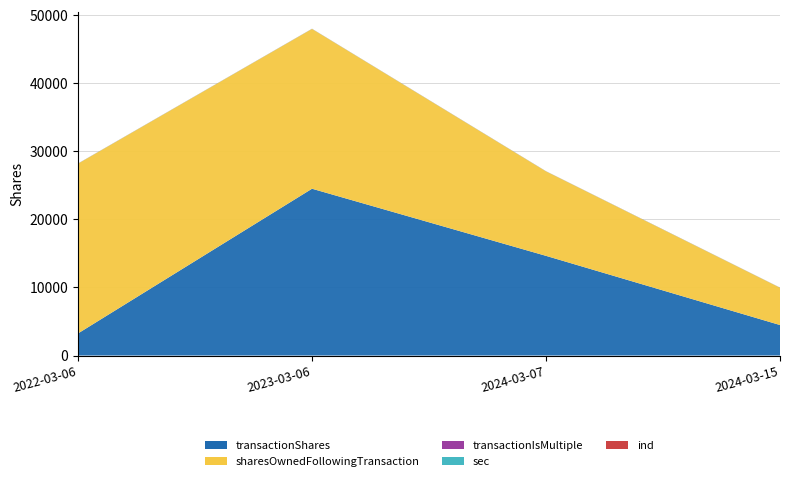

Reading left to right, extract all data points from this chart.

transactionShares: 3247	24516	14650	4482
sharesOwnedFollowingTransaction: 24954	23487	12415	5477
transactionIsMultiple: 0	1	1	1
sec: 17	17	17	17
ind: 12	12	12	12